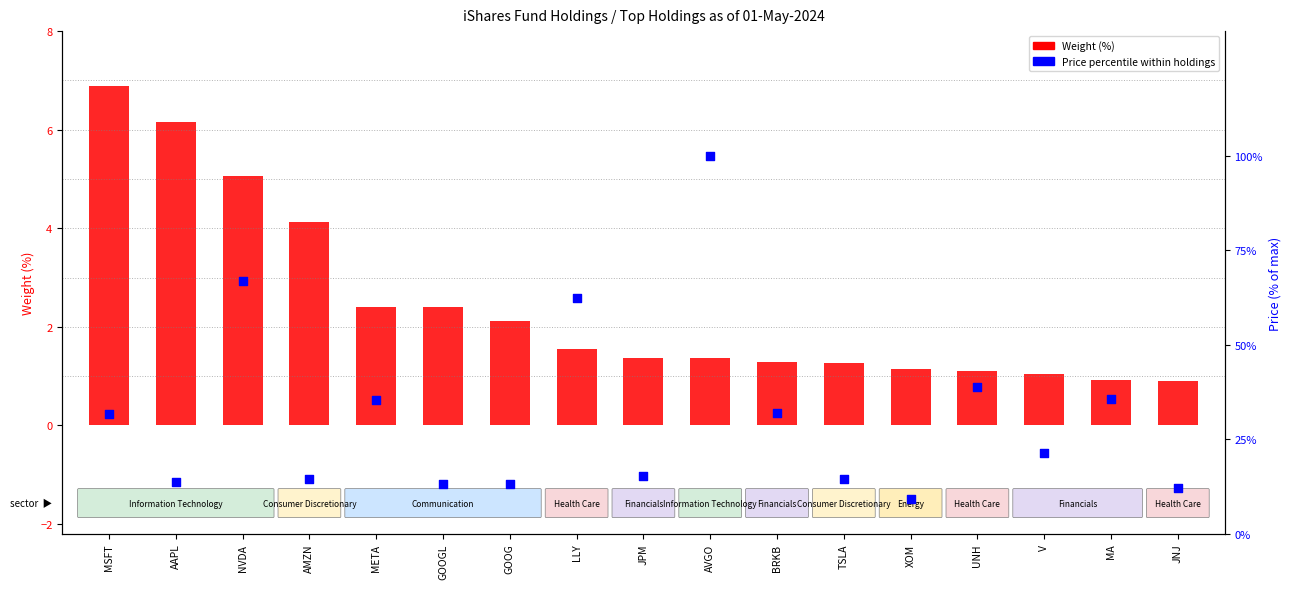

Which series has the largest total across all categories?

Price percentile within holdings